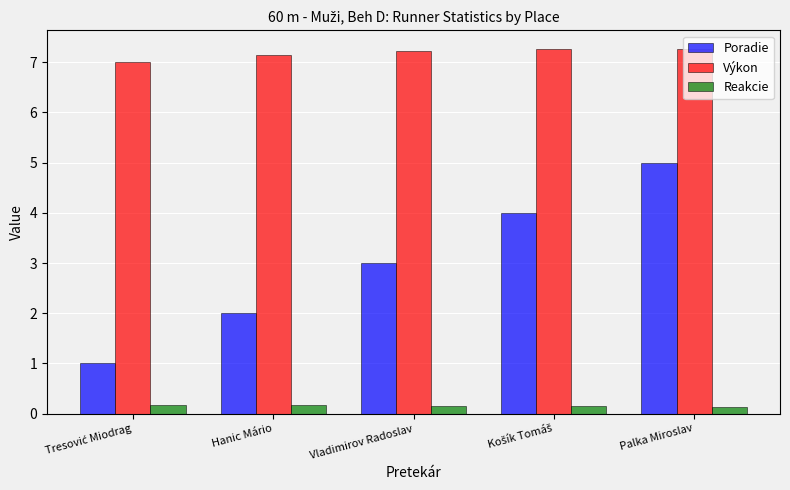

Rank the series at Palka Miroslav from lowest to highest value.

Reakcie, Poradie, Výkon